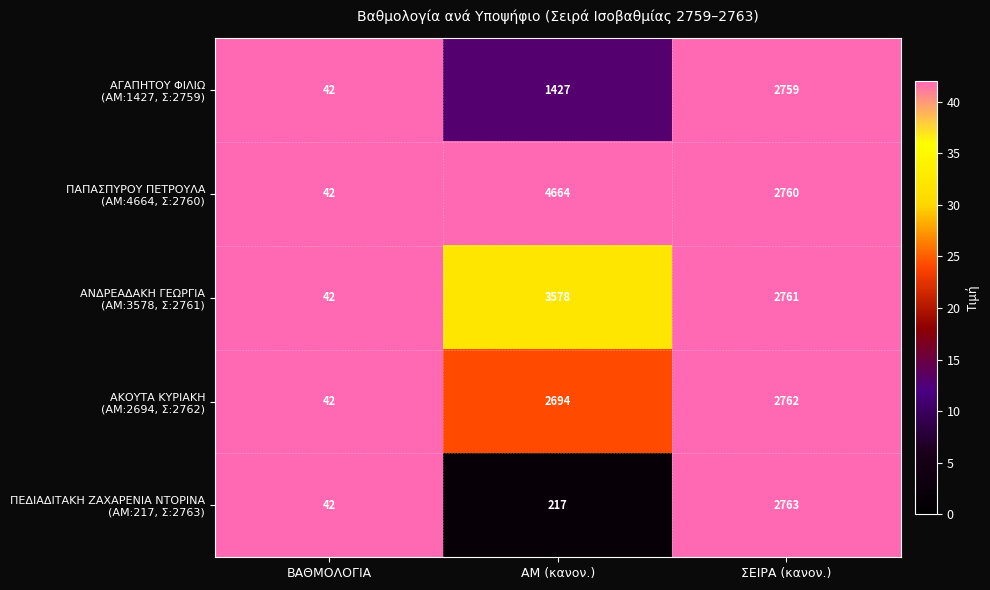

What is the smallest value displayed?

42